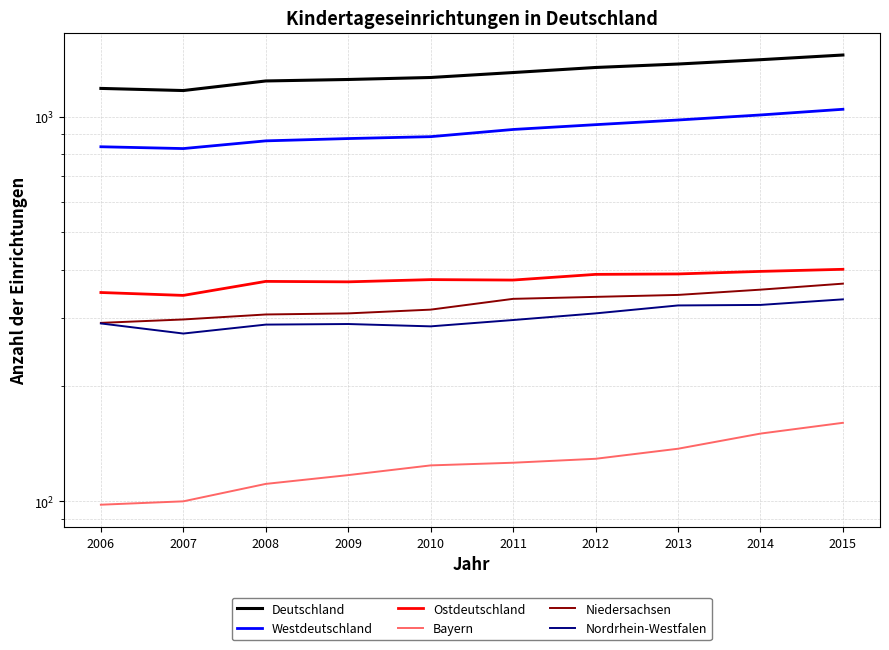

What value does the Westdeutschland series have at 2013?

980